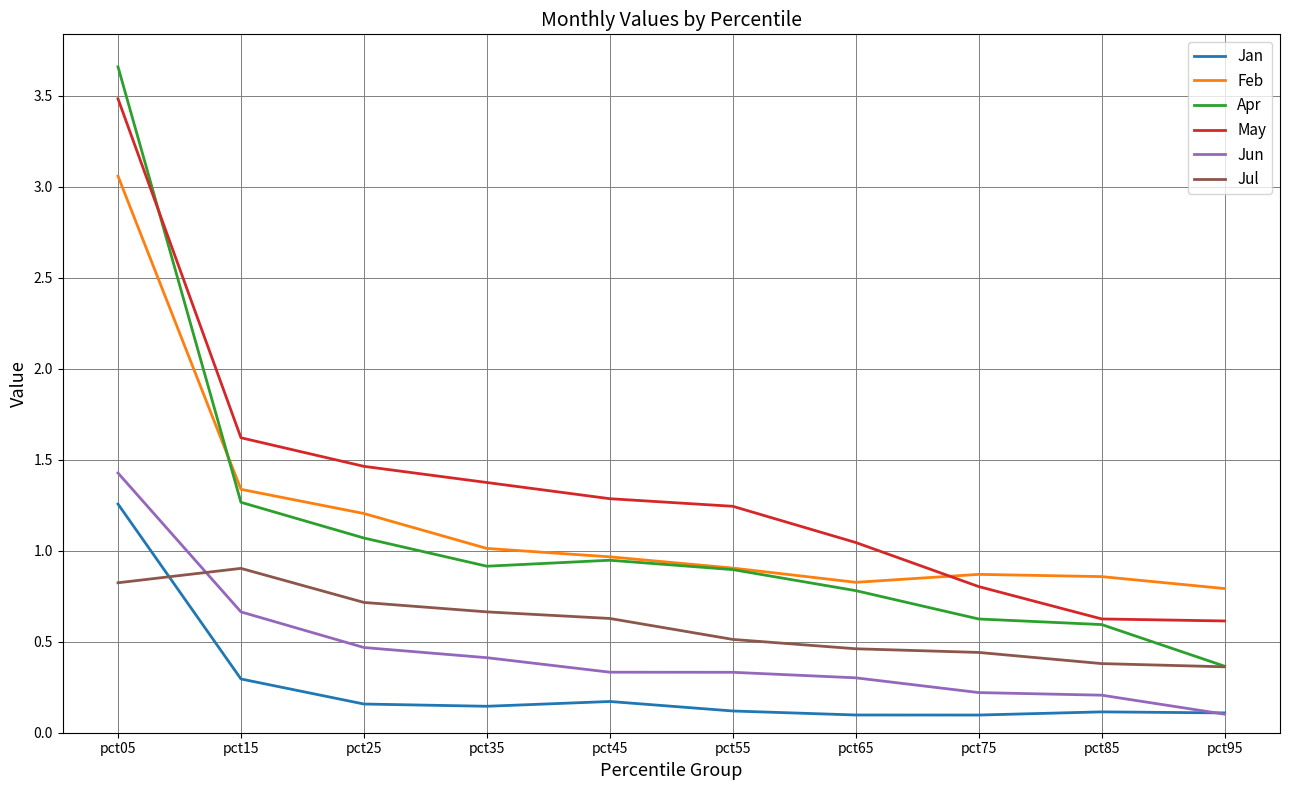

True or false: May and Jun intersect in this chart.

False